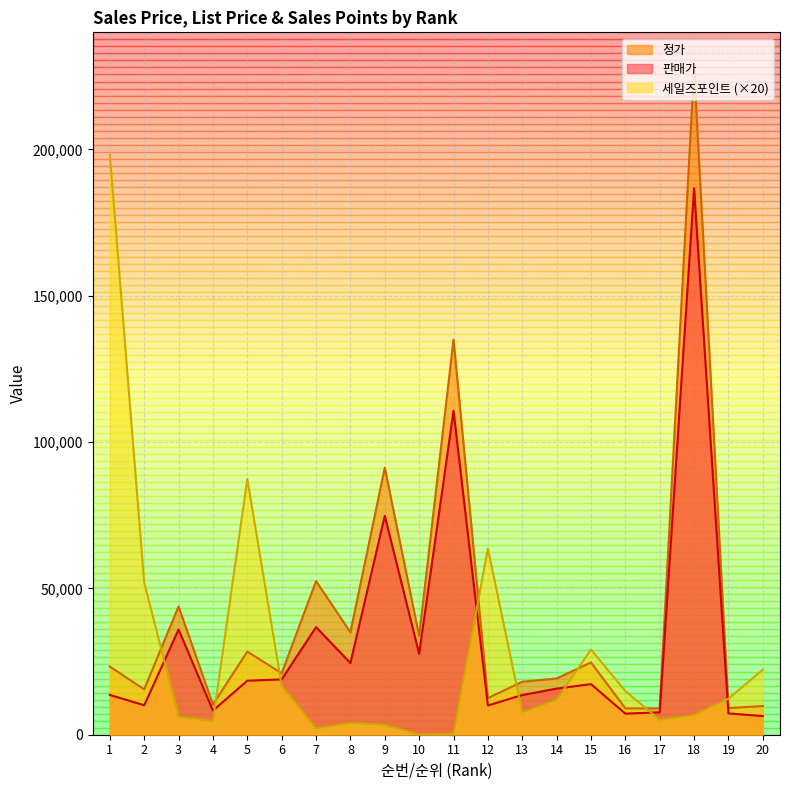

Reading right to left, list all the values displayed in this chart.

판매가: 20=6370	19=7280	18=186730	17=7650	16=7200	15=17290	14=15750	13=13570	12=10000	11=110680	10=27670	9=74800	8=24500	7=36750	6=18900	5=18460	4=8240	3=35950	2=10070	1=13600
정가: 20=9800	19=9100	18=227720	17=9000	16=9000	15=24700	14=19210	13=18100	12=12500	11=134980	10=33750	9=91230	8=35000	7=52500	6=21000	5=28400	4=10300	3=43850	2=15500	1=23300
세일즈포인트: 20=22200	19=12300	18=6720	17=5040	16=14940	15=29080	14=11940	13=7580	12=63620	11=260	10=0	9=3320	8=4000	7=2100	6=16740	5=87380	4=4640	3=6180	2=51980	1=198180